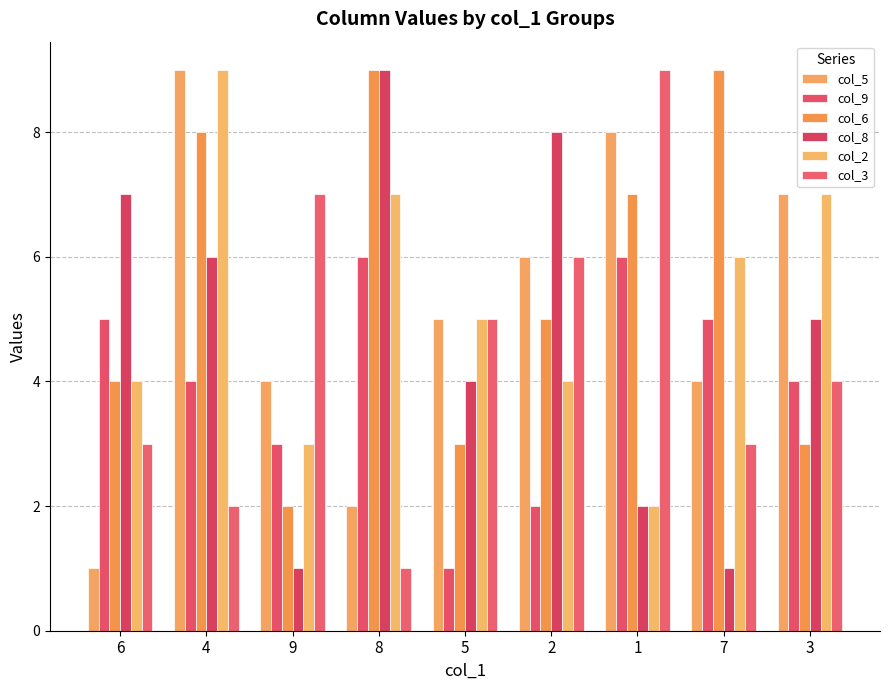

Where does the col_8 series first go above 5?

6